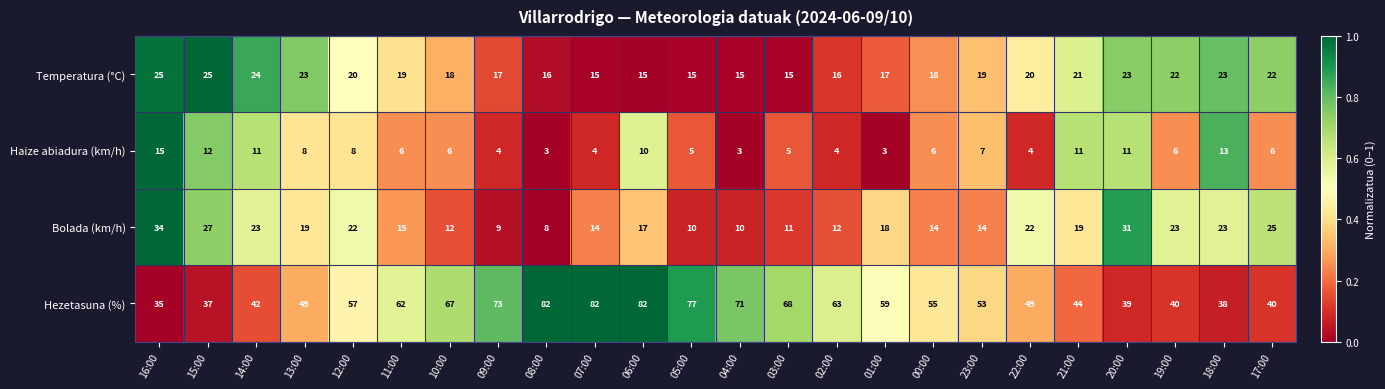

The Bolada (km/h) series shows 17 at 06:00. True or false?

True